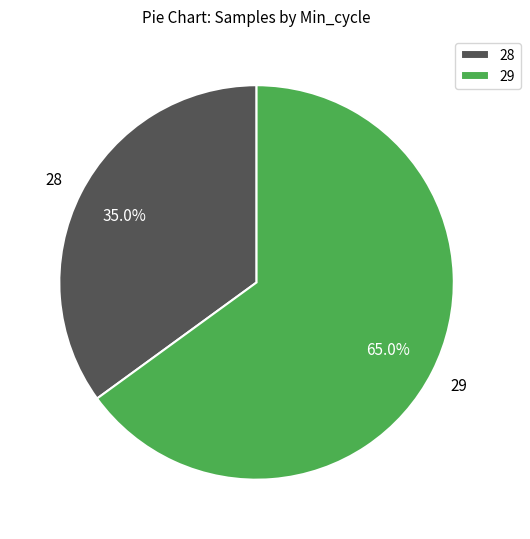

The 28 slice represents 2% of the pie. True or false?

False